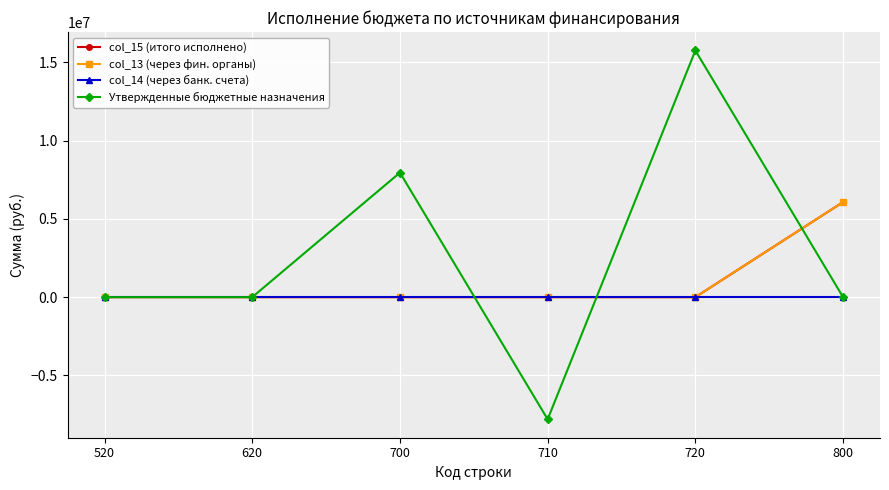

Does the chart have visible grid lines?

Yes